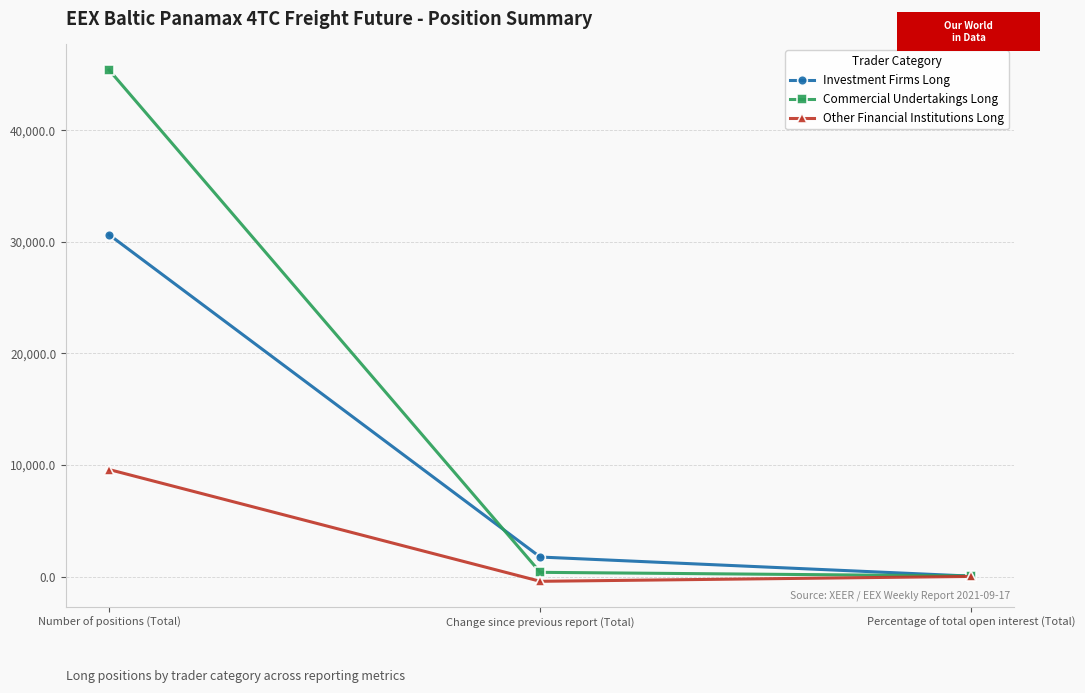

What is the label of the 2nd point from the right?

Change since previous report (Total)